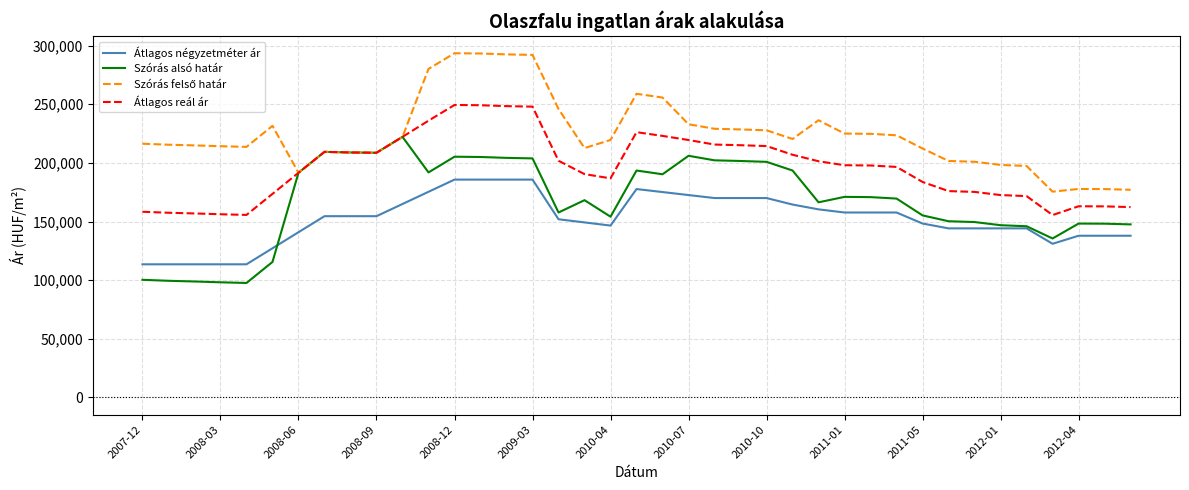

True or false: Átlagos négyzetméter ár and Átlagos reál ár intersect in this chart.

False